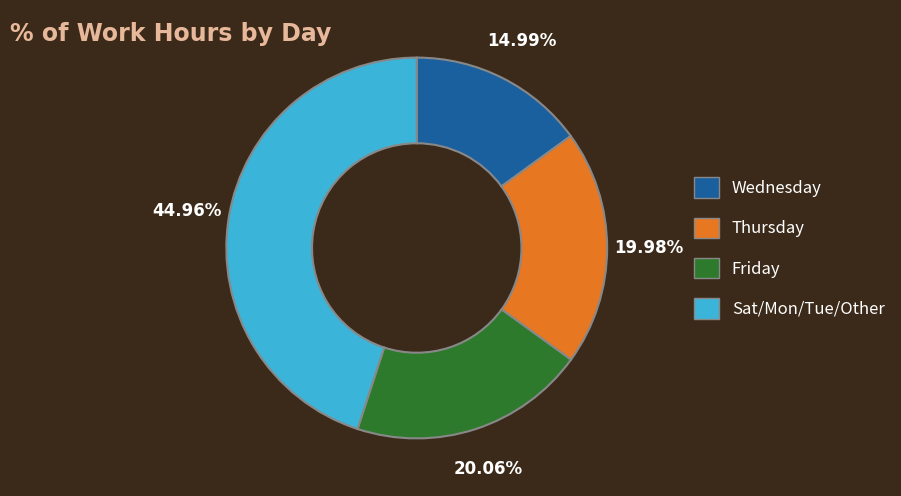

Count the number of slices in the pie.

4